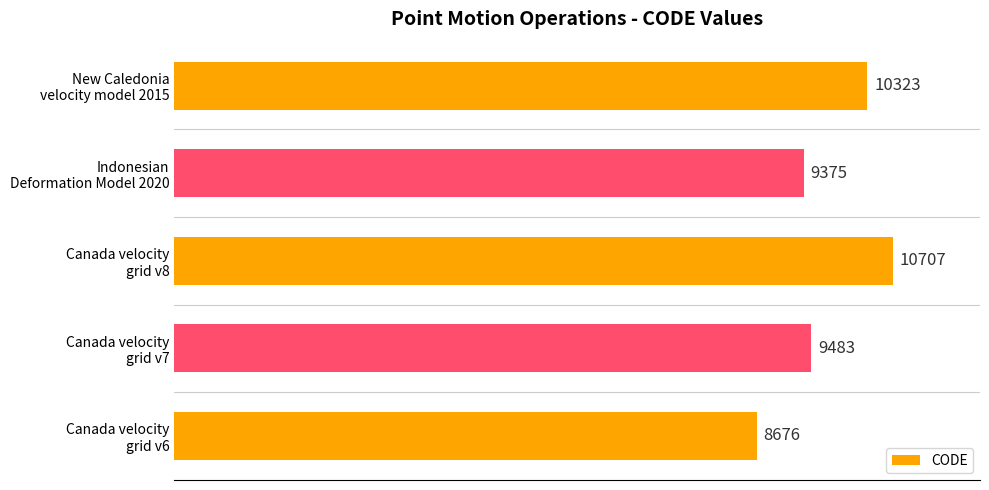

What is the greatest value displayed?

10707